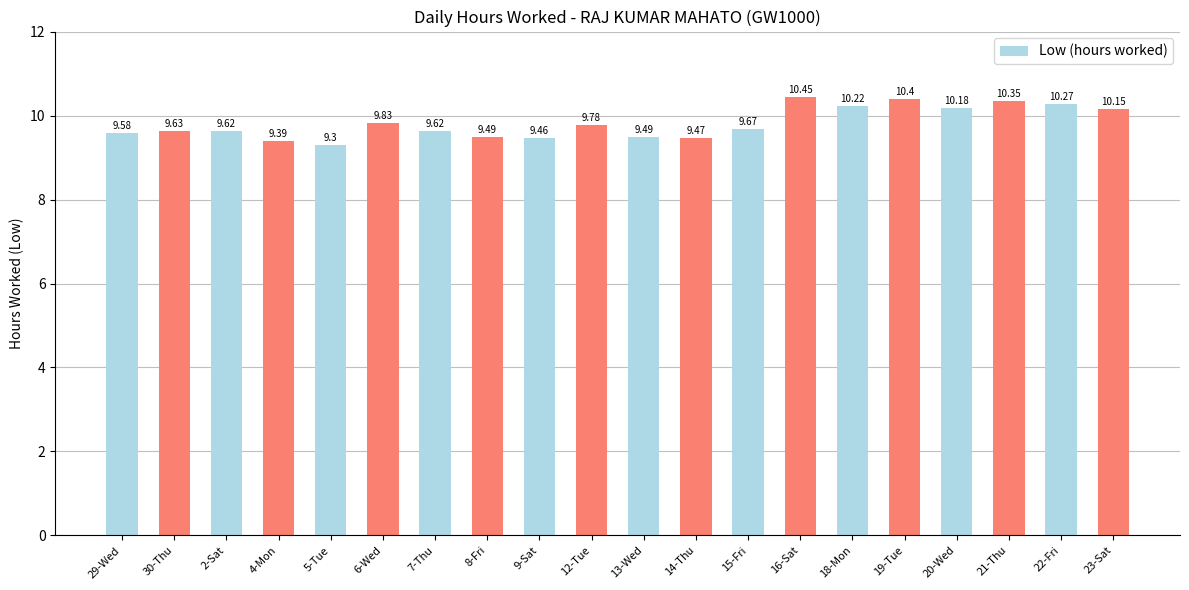

What is the sum of the values at 14-Thu and 2-Sat?

19.1